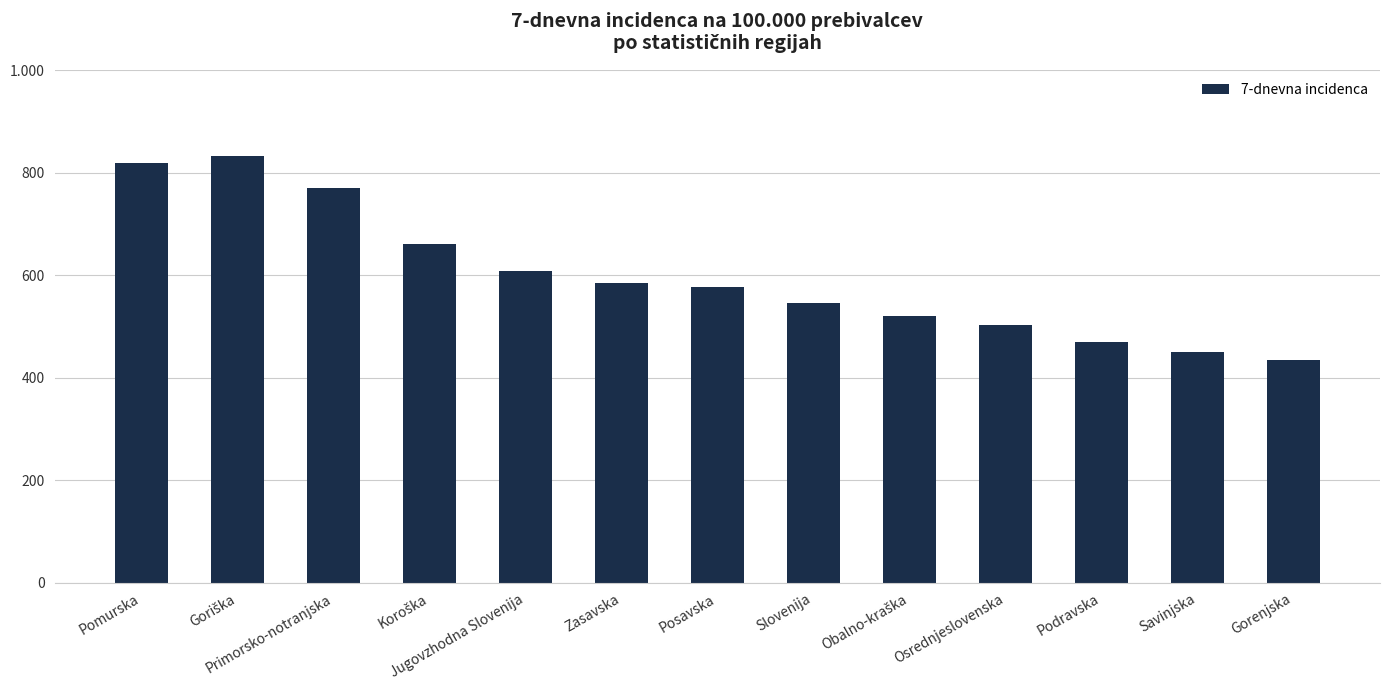

What is the smallest value displayed?

435.5